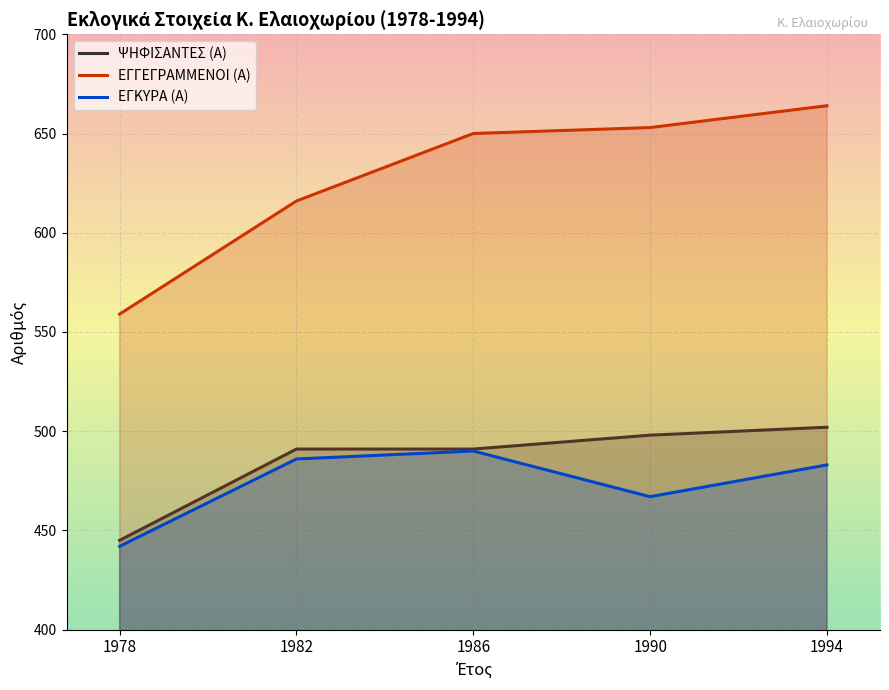

Which has a higher value, 1994 or 1986?

1994